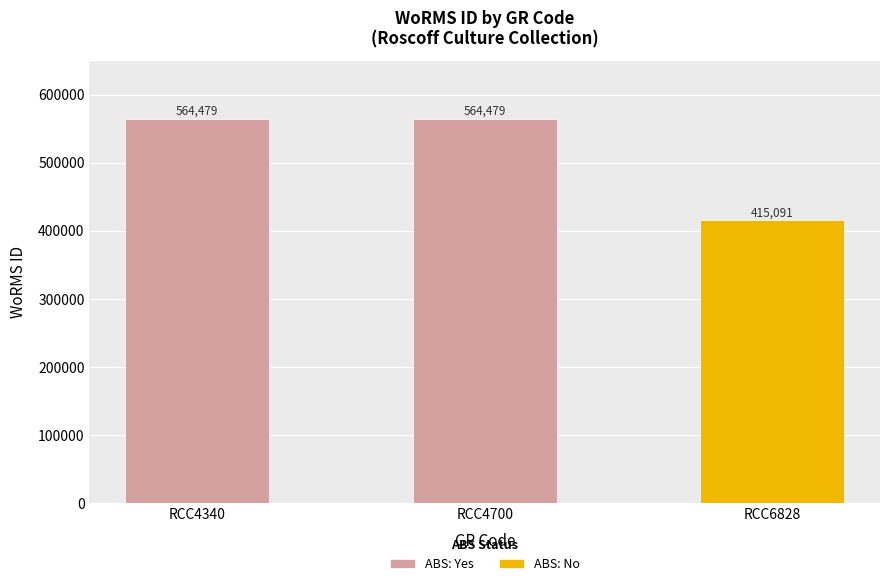

What is the sum of the values at RCC4340 and RCC4700?

1128958